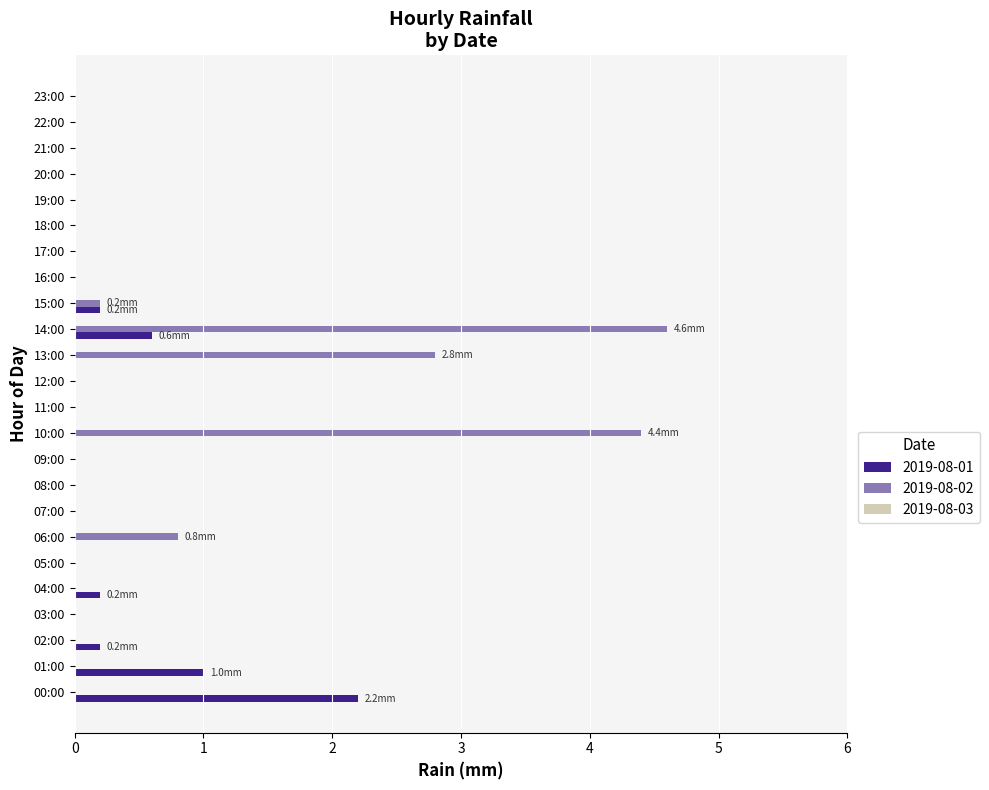

Which series changed the most between 10:00 and 14:00?

2019-08-01